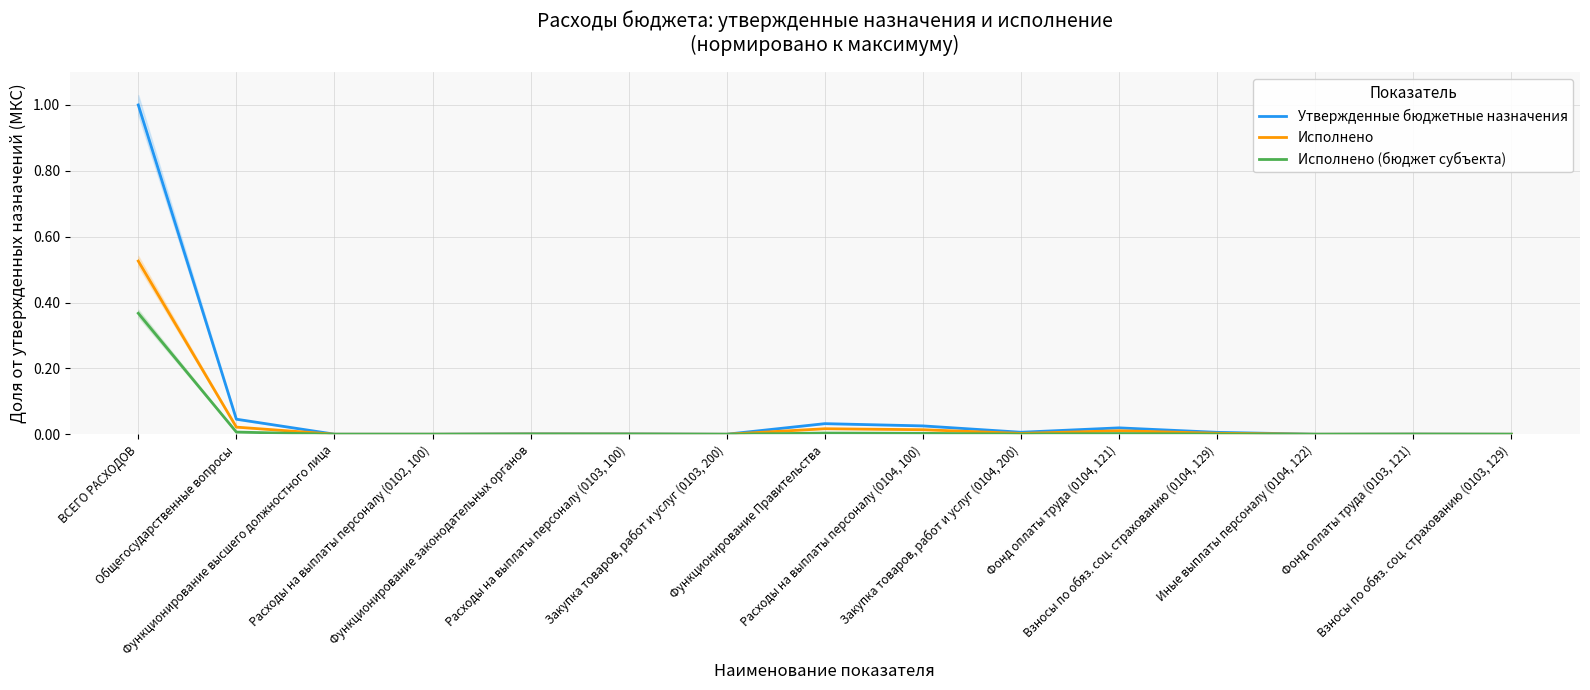

In Утвержденные бюджетные назначения, how many points are higher than both neighbors (excluding endpoints)?

4